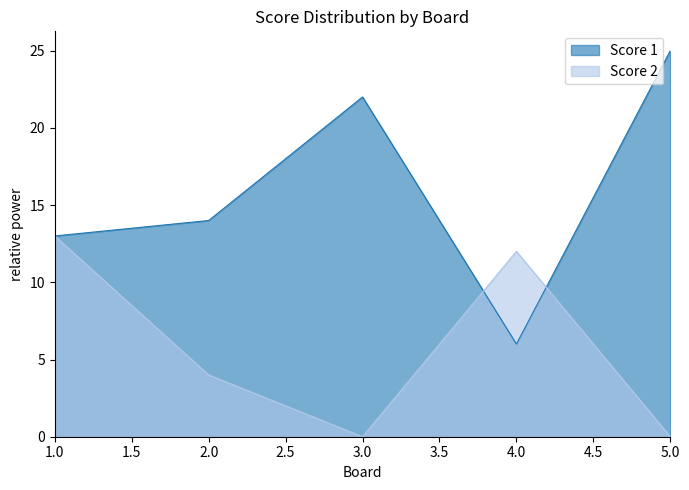

How many values in the Score 2 series are below 4?

2